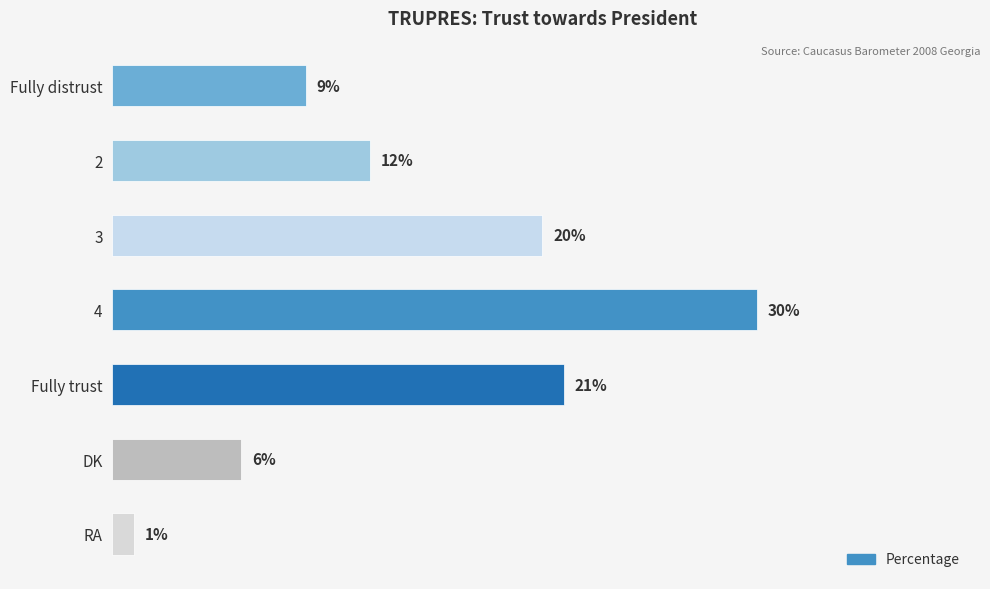

List the labels in order of value, largest first.

4, Fully trust, 3, 2, Fully distrust, DK, RA